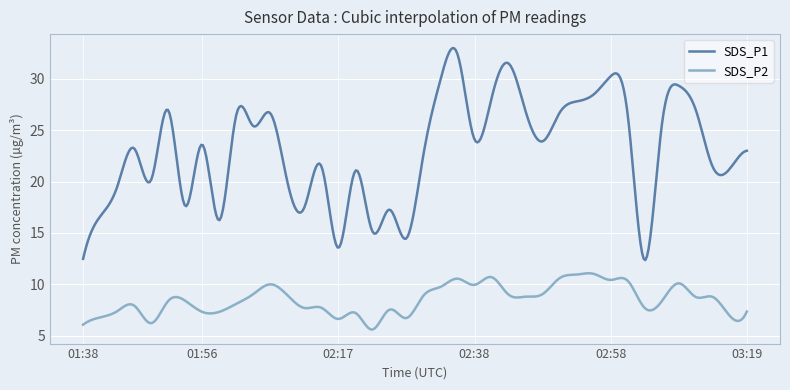

What is the lowest value of the SDS_P1 series?

12.4